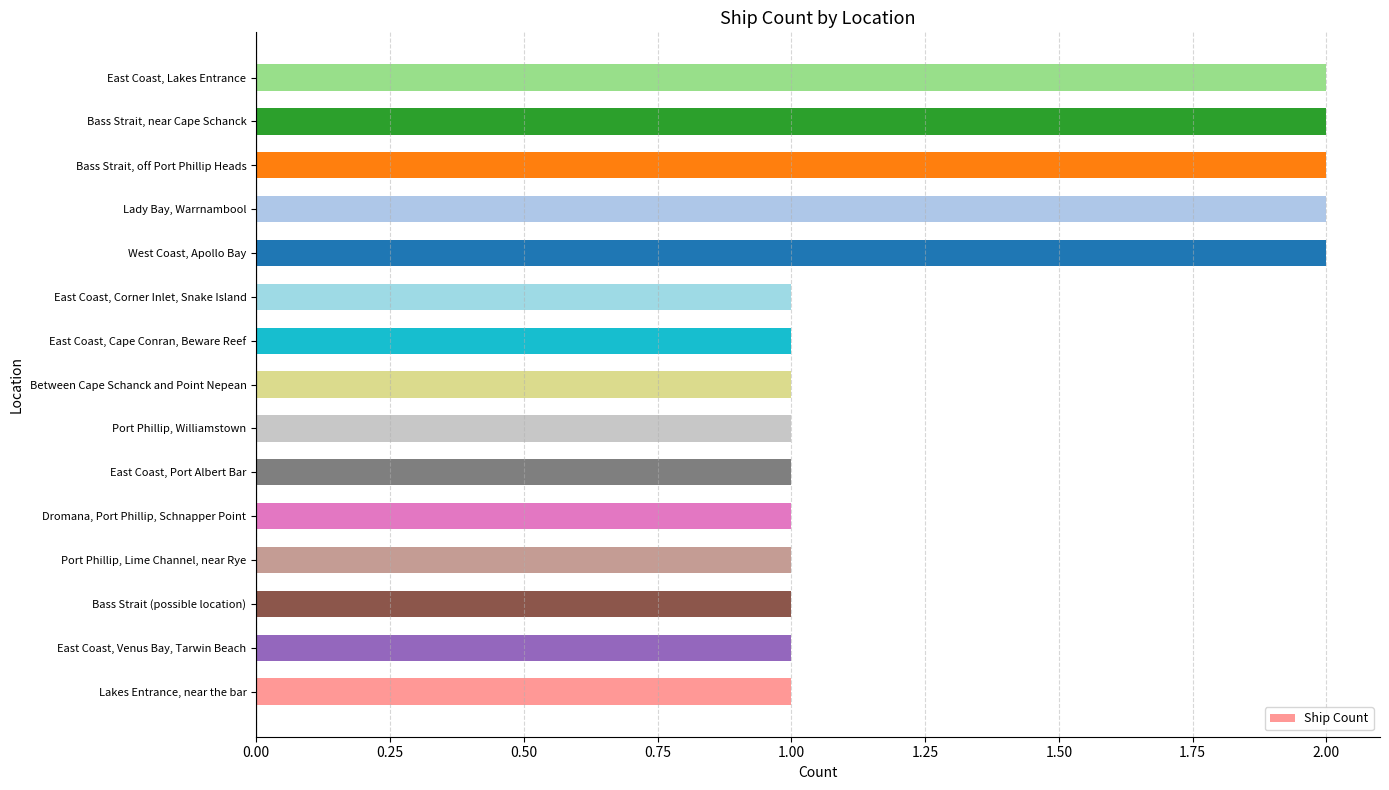

Reading bottom to top, what are all the values shown in this chart?

1	1	1	1	1	1	1	1	1	1	2	2	2	2	2